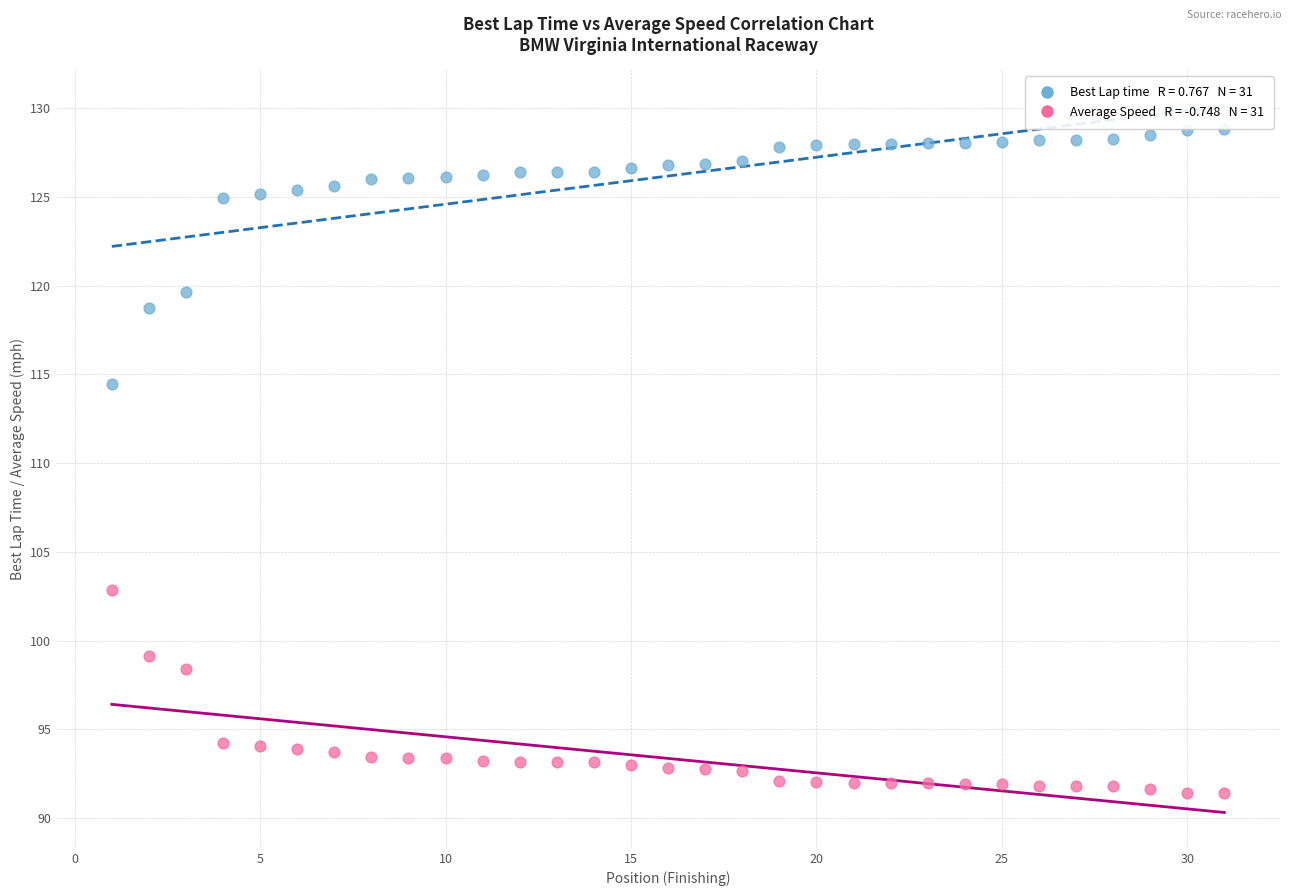

Across all data points, what is the range of X values (max minus min)?

30.0